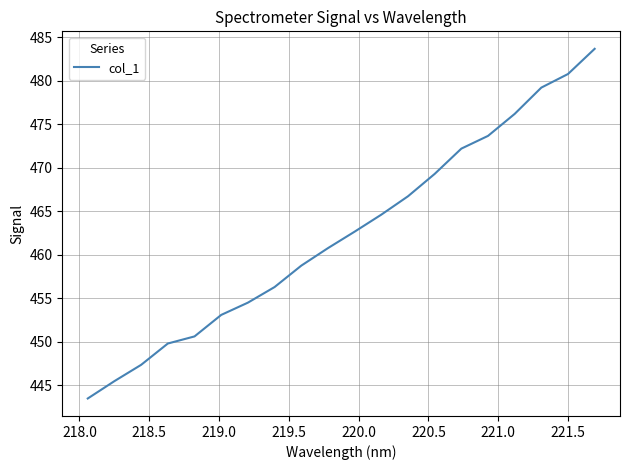

What is the maximum value shown in the chart?

483.7